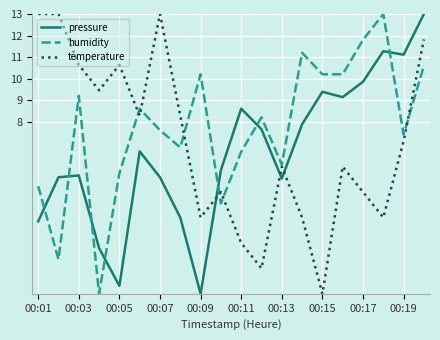

After their last crossing, which series has the higher values: temperature or humidity?

temperature